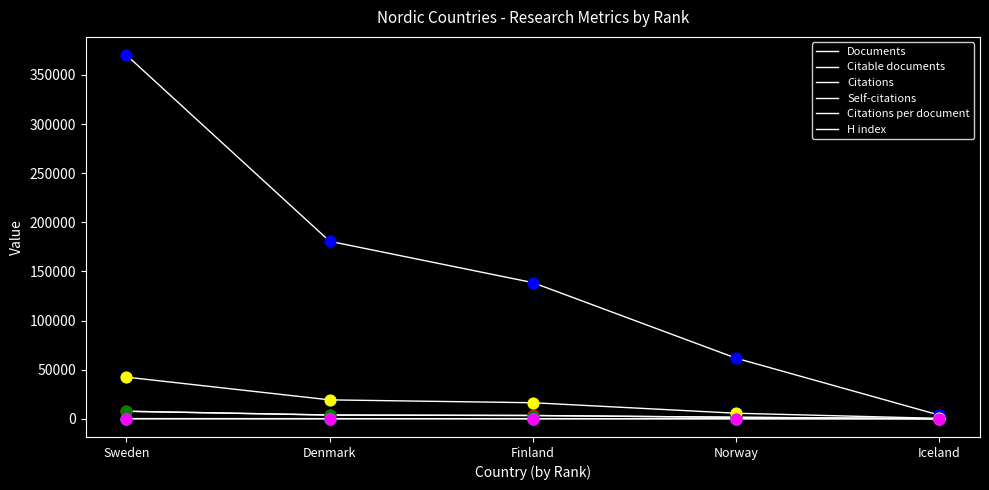

How many lines are shown in the chart?

6